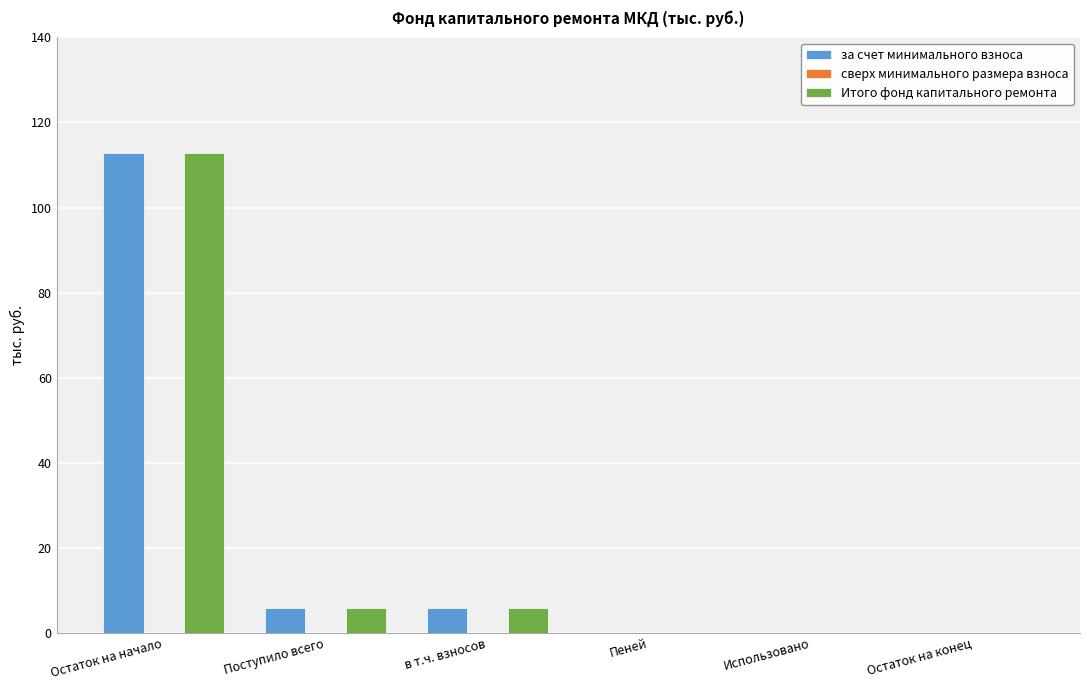

The value of Итого фонд капитального ремонта at в т.ч. взносов is 5.9. True or false?

True